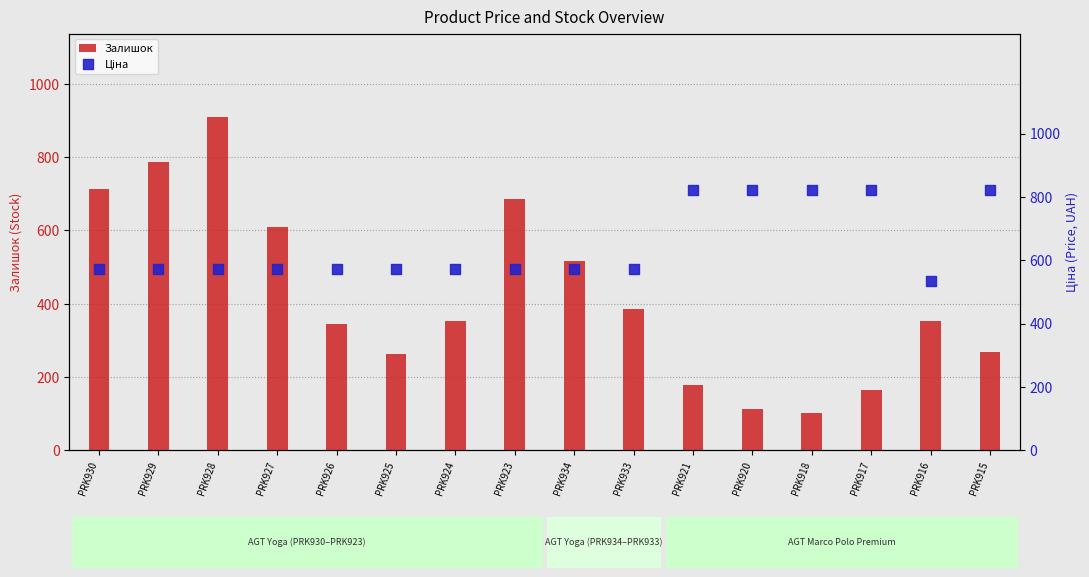

Is the value of Ціна at PRK928 greater than the value of Залишок at PRK930?

No